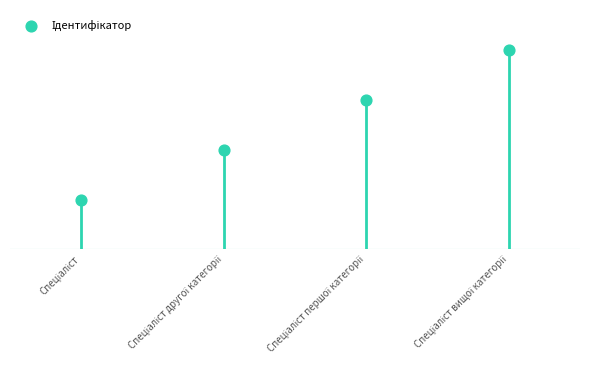

What is the change in value from Спеціаліст to Спеціаліст другої категорії?

+1